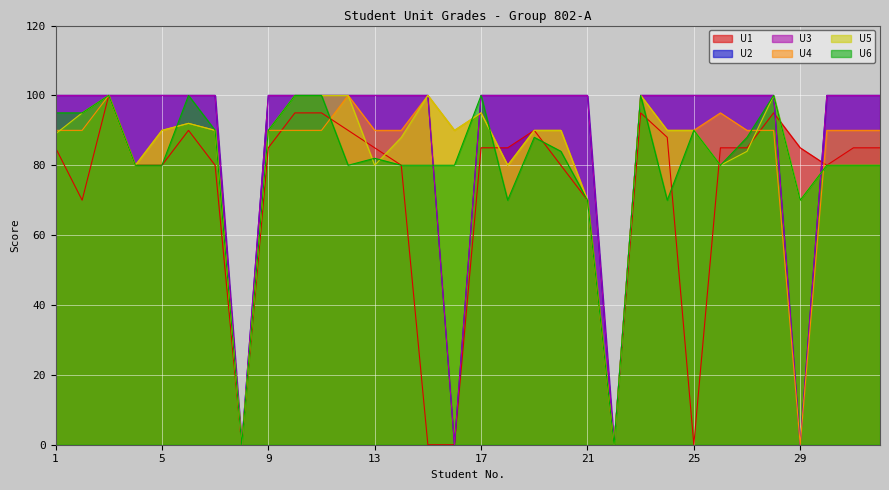

What is the average value of the U2 series?

88